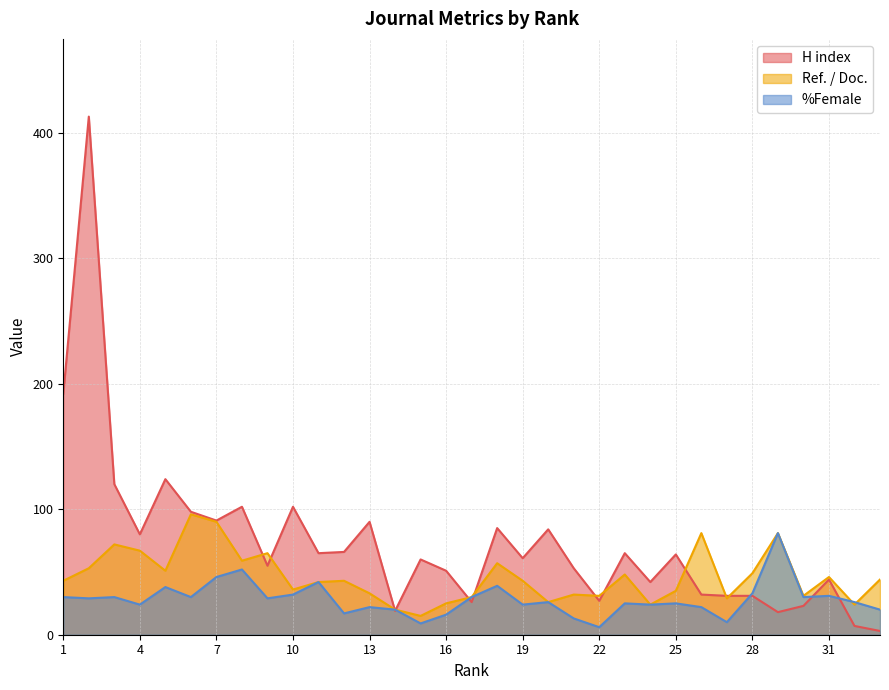

The H index series shows 116 at 12. True or false?

False